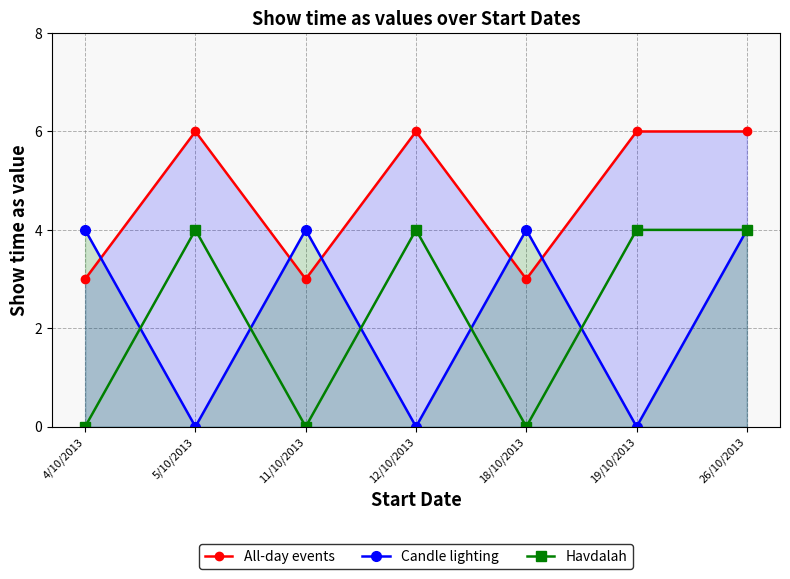

Where is the first local minimum for Candle lighting?

5/10/2013